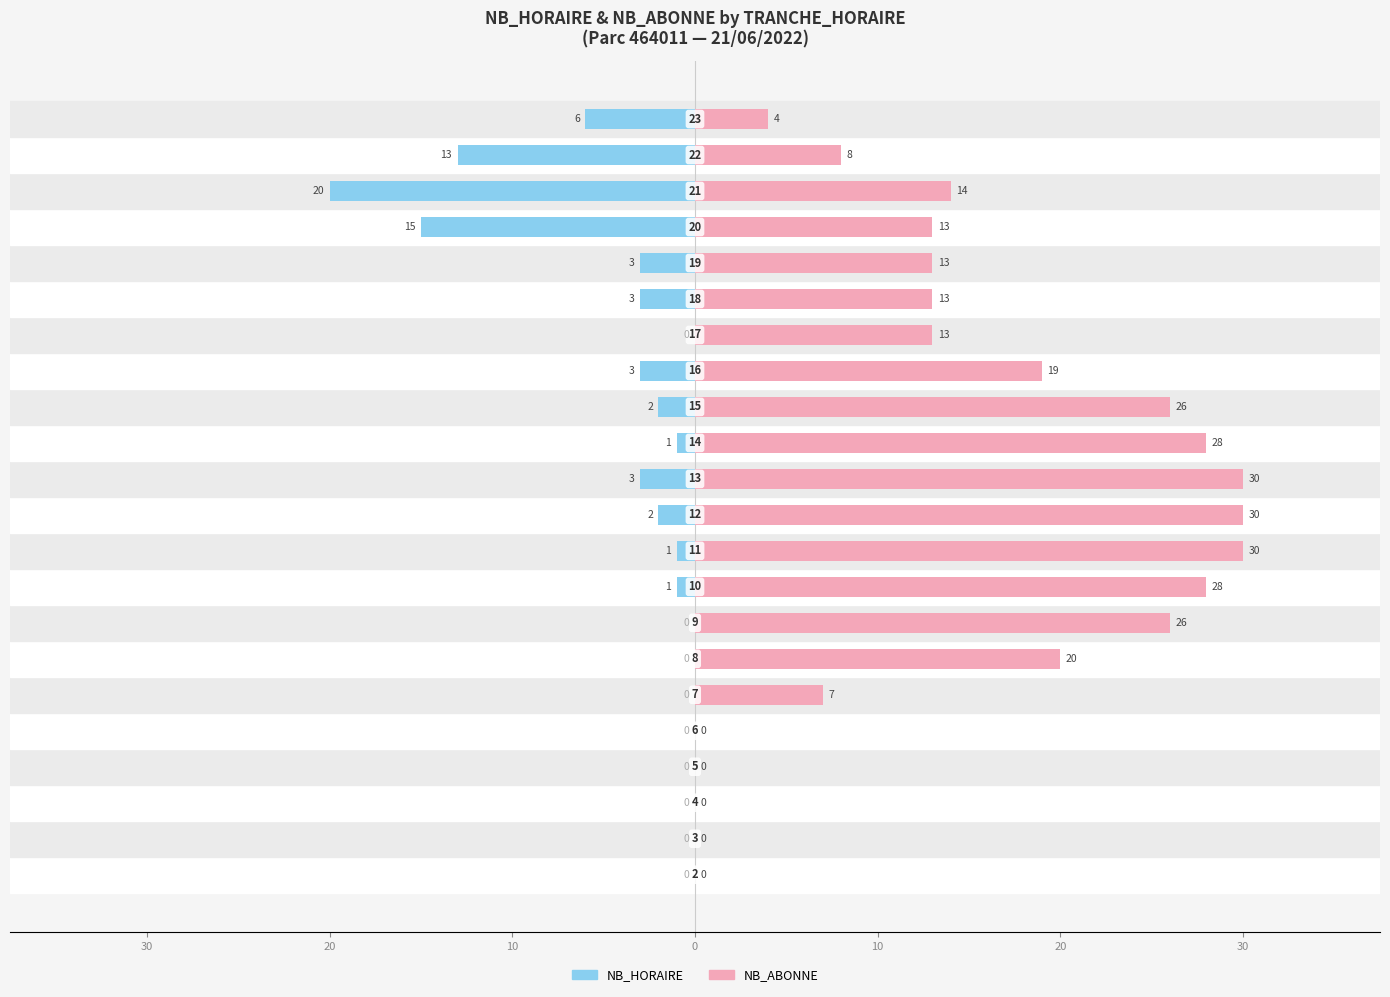

How many values in NB_HORAIRE are below zero?

13